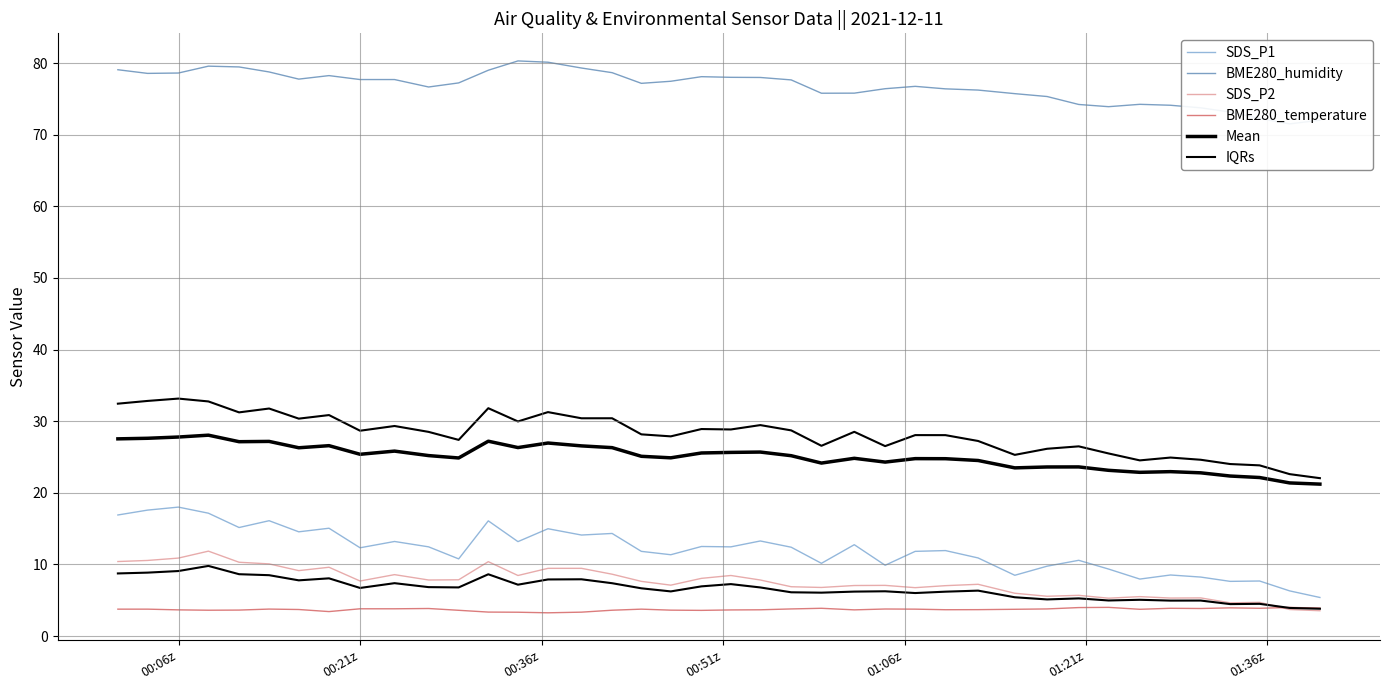

What is the maximum value for IQRs?

9.8